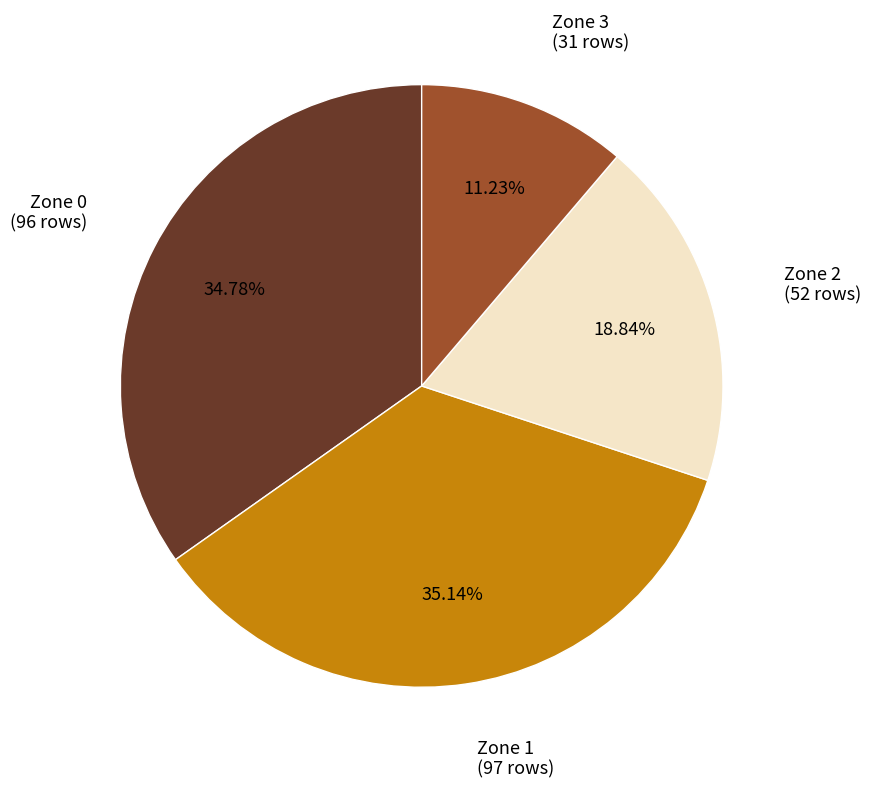

How many slices are in this pie chart?

4